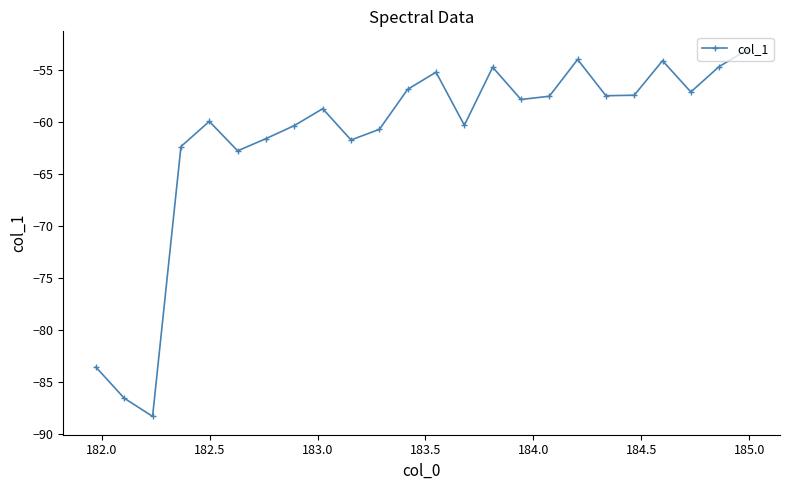

What is the average value?

-61.6